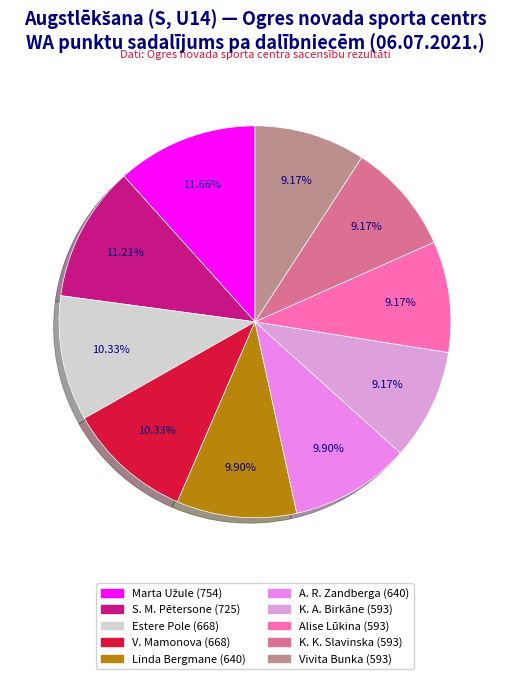

Count the number of slices in the pie.

10